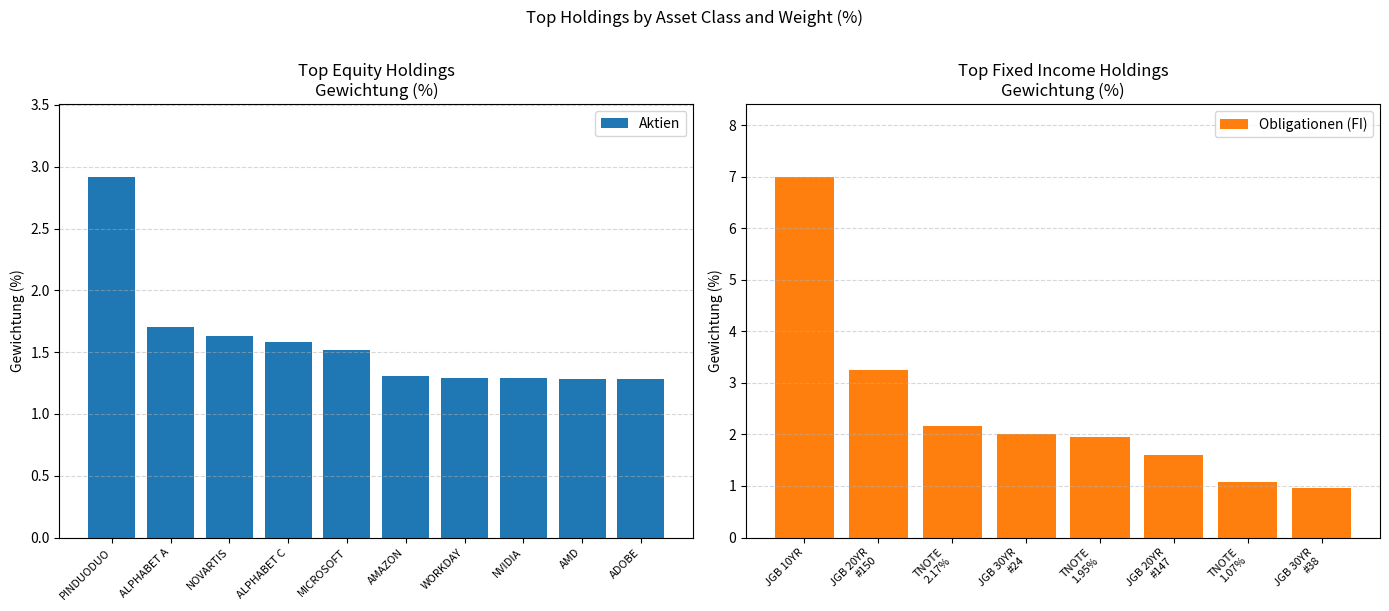

How many data points does each series have?

10